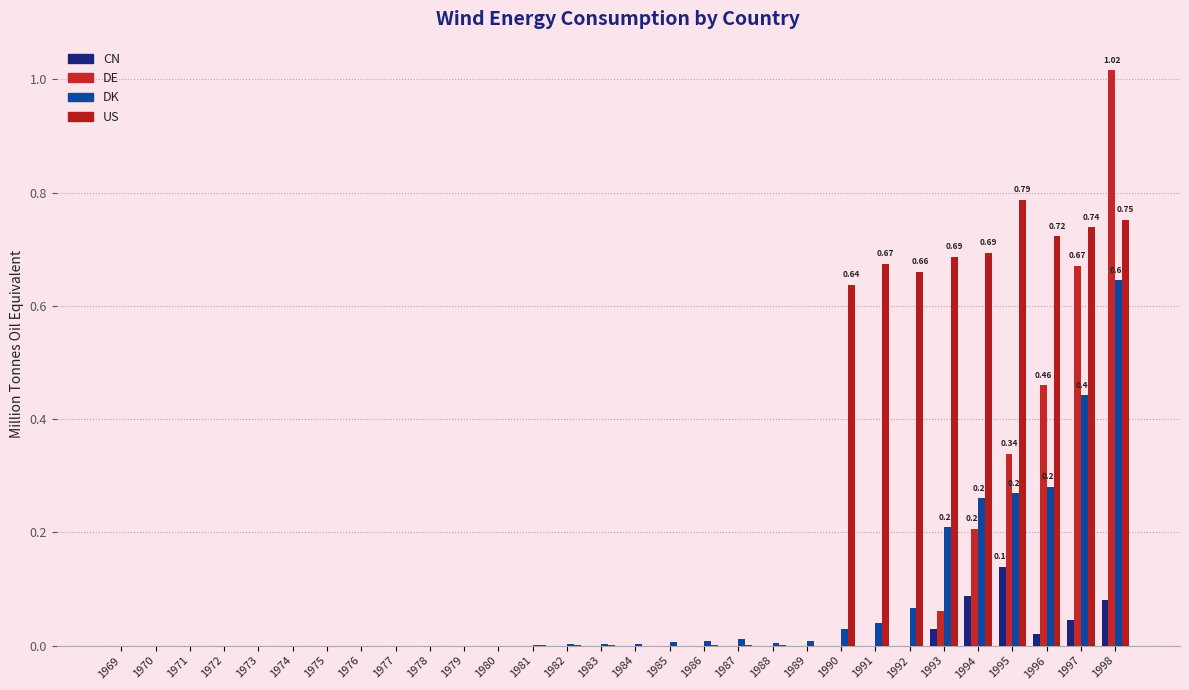

What are all the series names shown in the legend?

CN, DE, DK, US